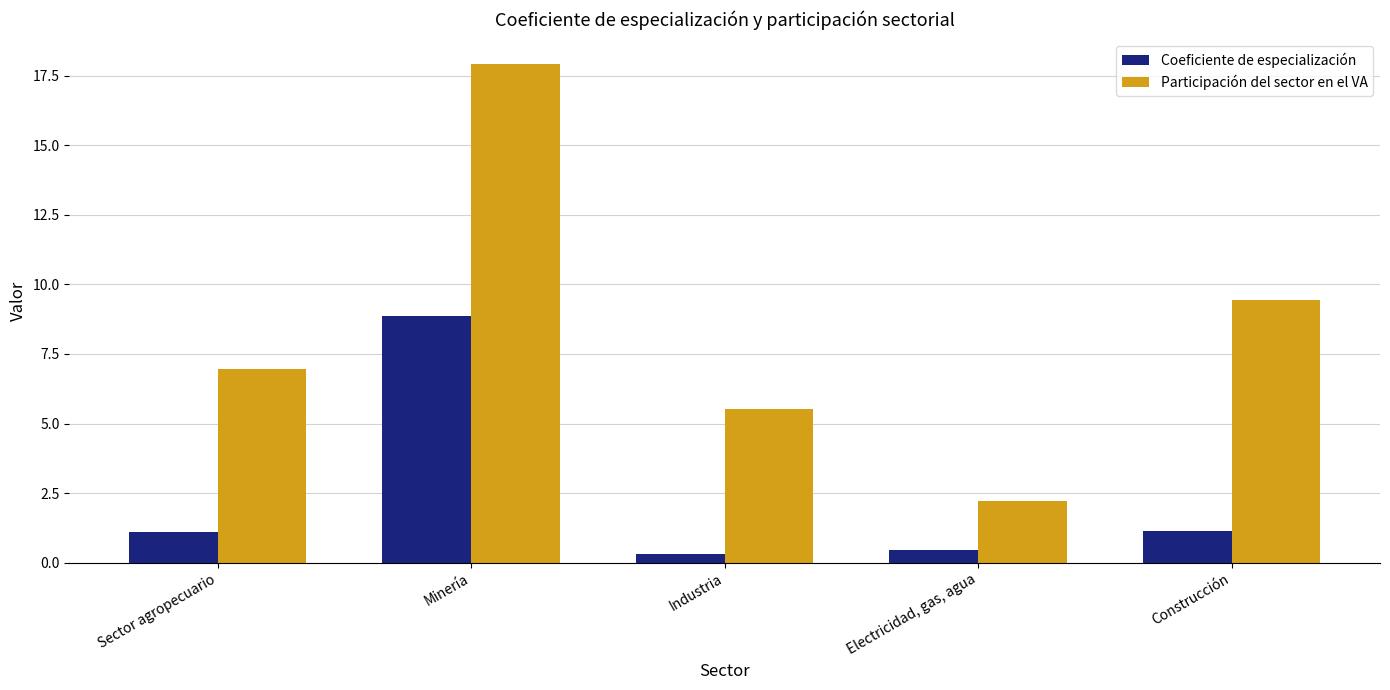

Which series changed the most between Electricidad, gas, agua and Construcción?

Participación del sector en el VA